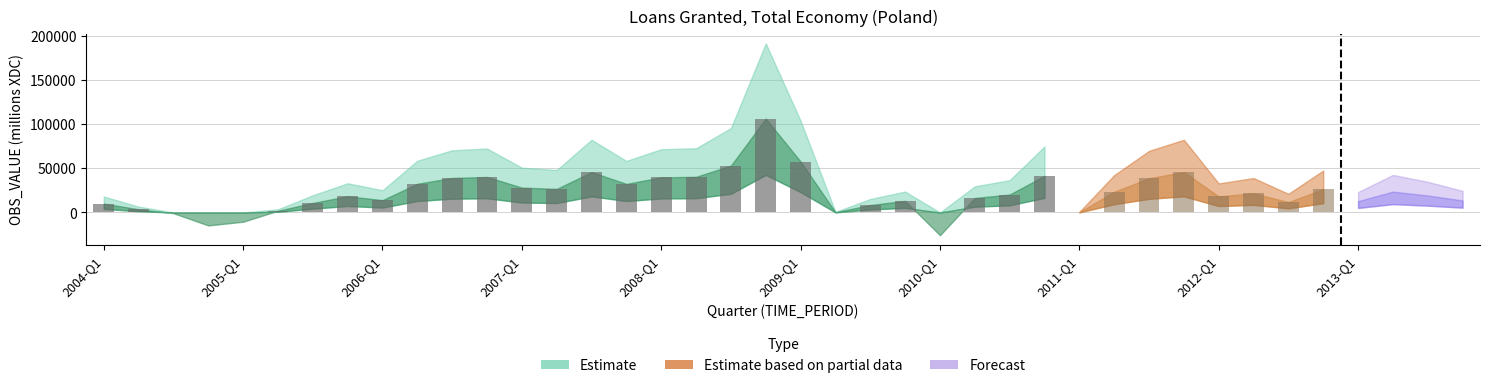

What is the change in value from 2006-Q2 to 2007-Q3?

+13175.1